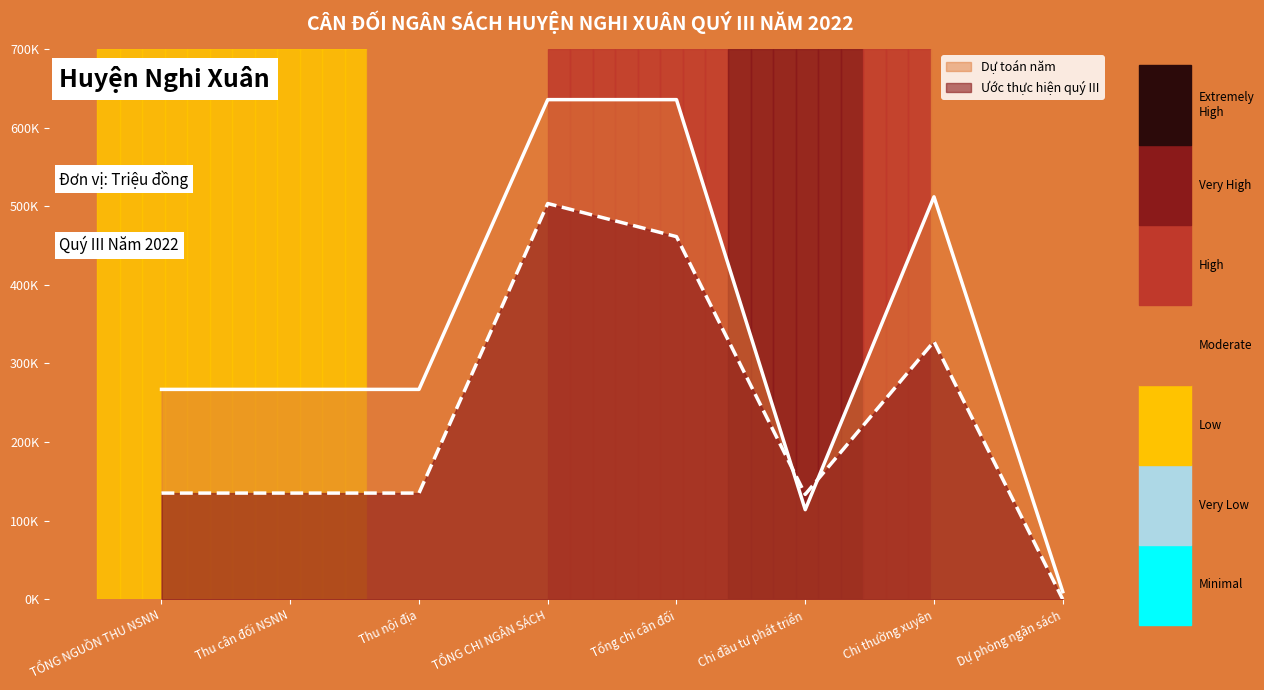

Which series ends up on top after the final intersection of Dự toán năm and Ước thực hiện quý III?

Dự toán năm